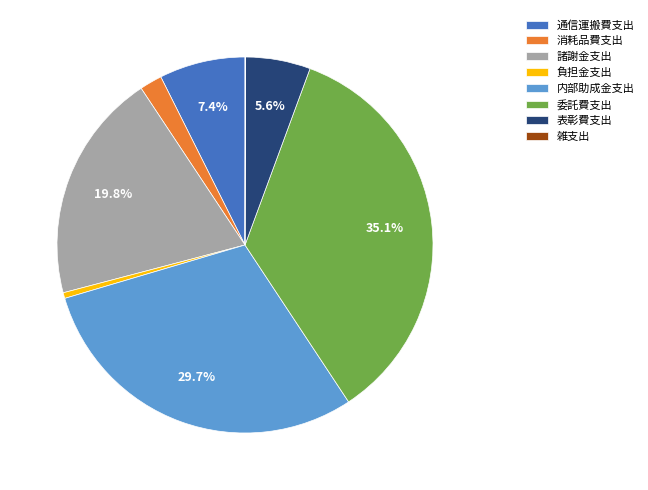

True or false: 通信運搬費支出 accounts for 1% of the total.

False